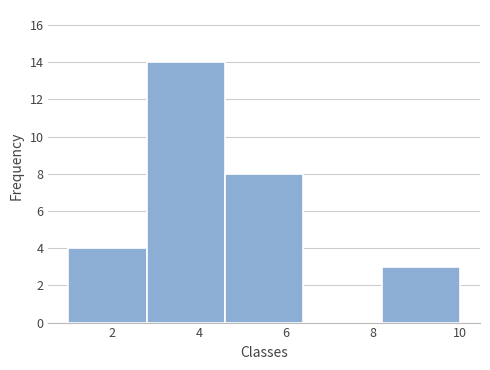

Reading left to right, list every bar in this chart as the range it spans on the x-axis followed by its height. The values are not printed on the chart, so give them approximately, as read against the axis.

1.0 to 2.8: 4
2.8 to 4.6: 14
4.6 to 6.4: 8
6.4 to 8.2: 0
8.2 to 10.0: 3